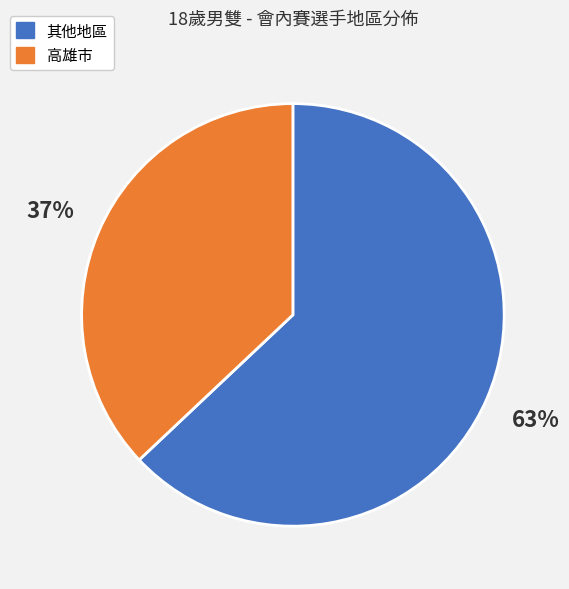

The 高雄市 slice represents 42% of the pie. True or false?

False